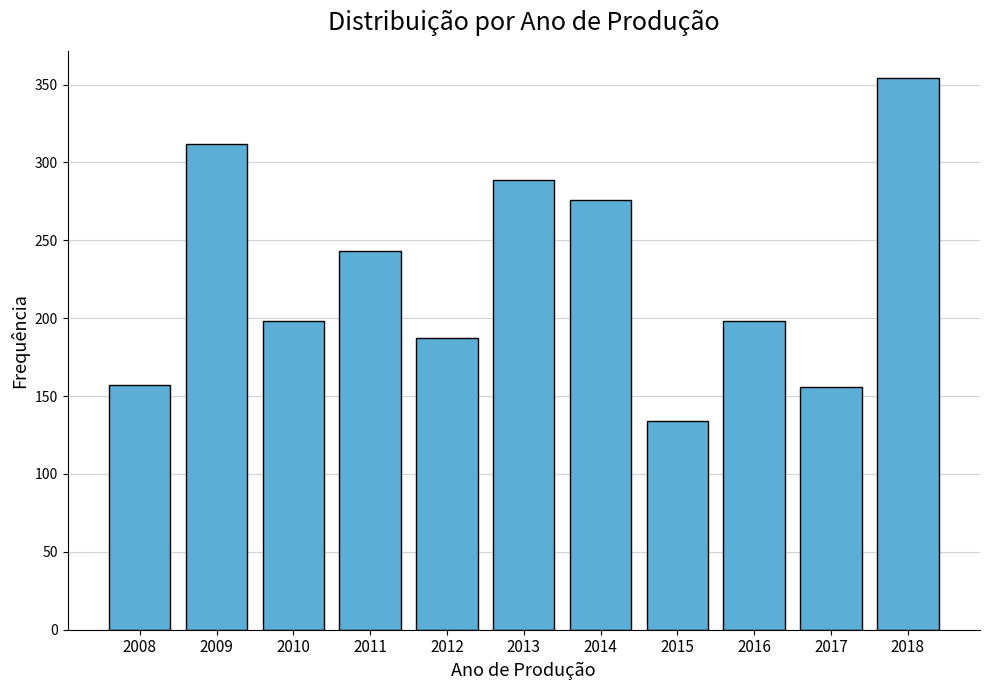

What is the minimum value shown in the chart?

134